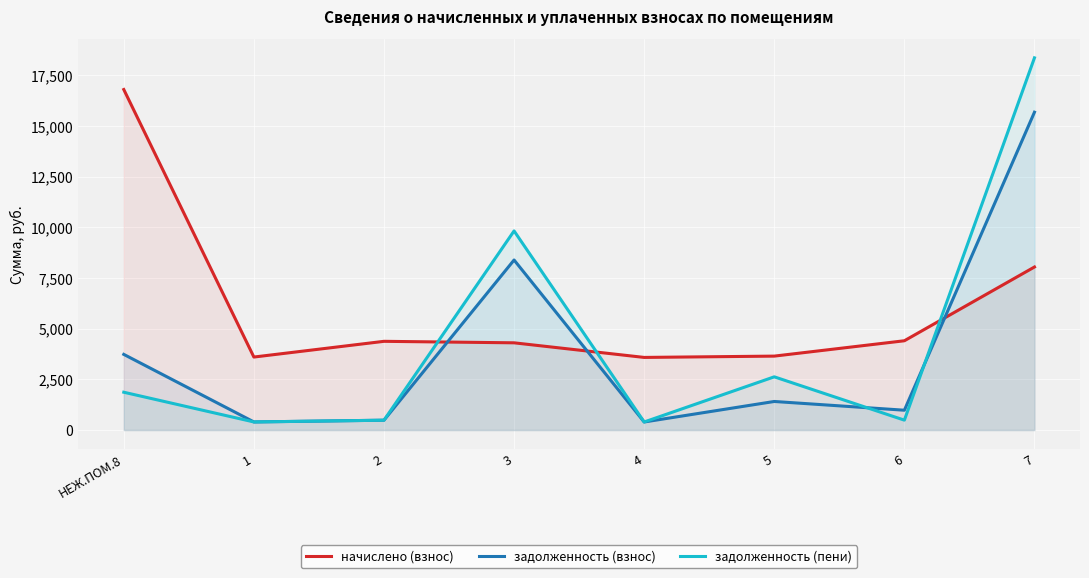

How many data points in начислено (взнос) are less than 4376?

4